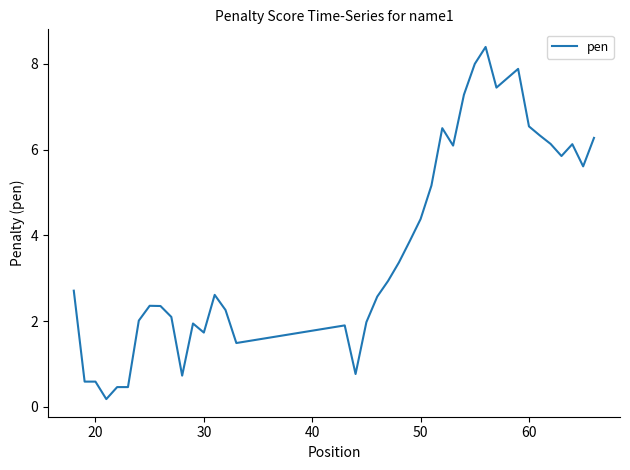

What is the difference between the maximum and minimum values?

8.2